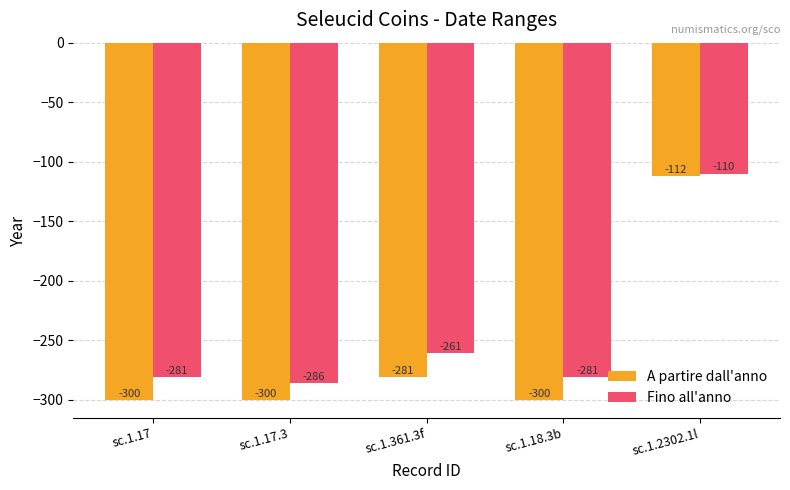

How many bars are there in each group?

2